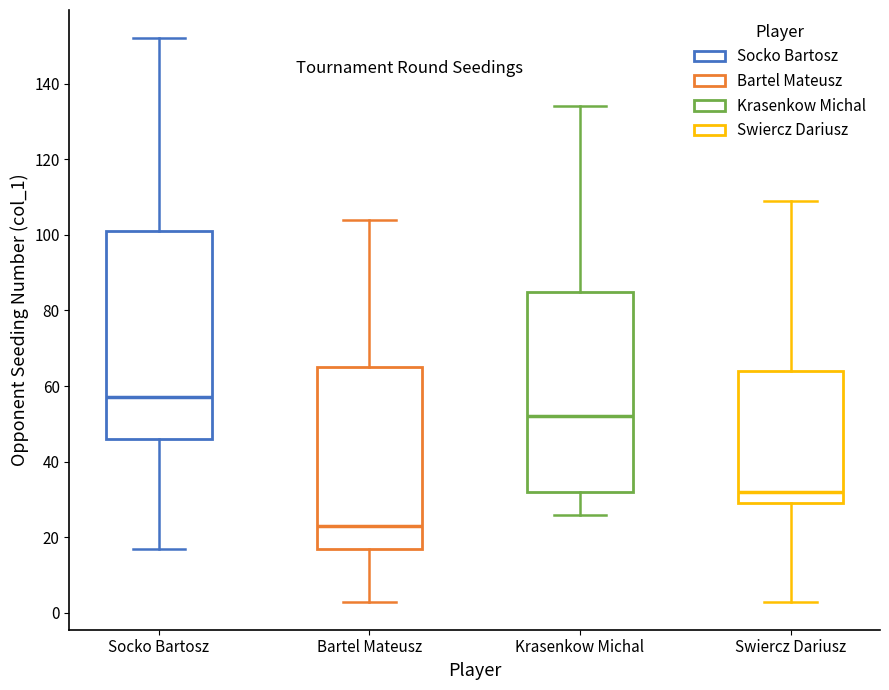

Where is the lower edge of the box for Krasenkow Michal on the y-axis? The values are not printed on the chart, so give them approximately, as read against the axis.

32